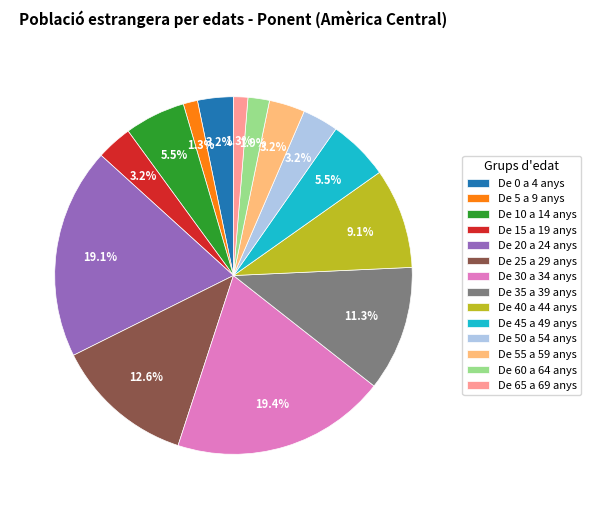

The De 40 a 44 anys slice represents 2% of the pie. True or false?

False